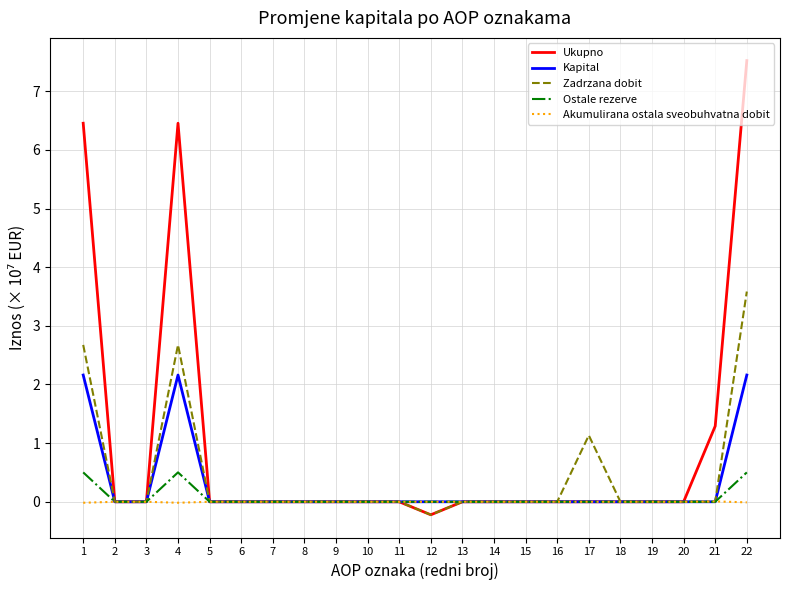

Is this an area chart (filled region under the line)?

No